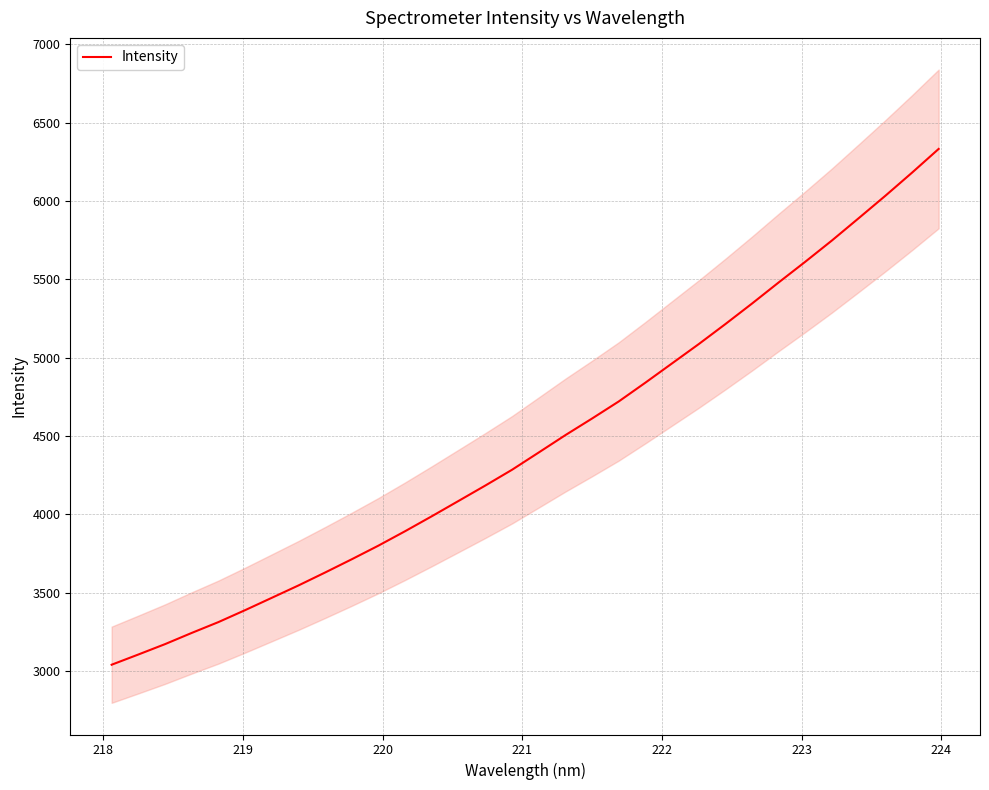

What is the average value?

4463.2